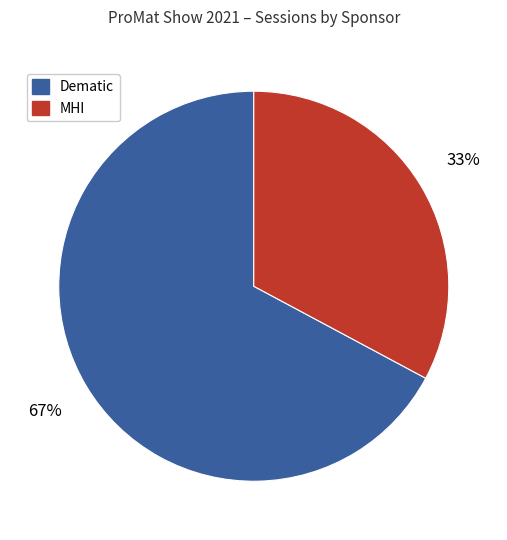

Is there a majority slice in this chart?

Yes